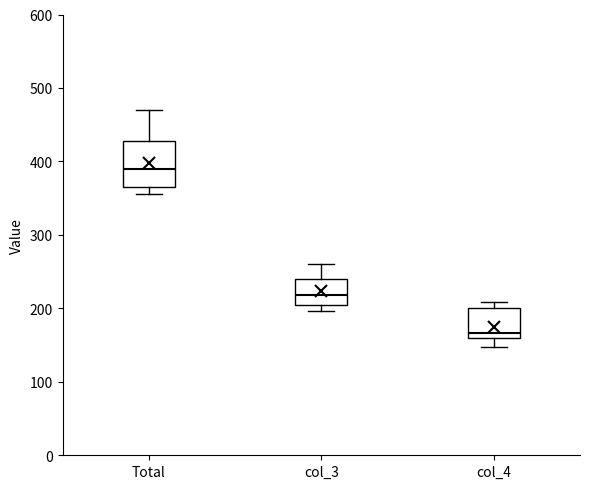

Which box's median line is the lowest?

col_4